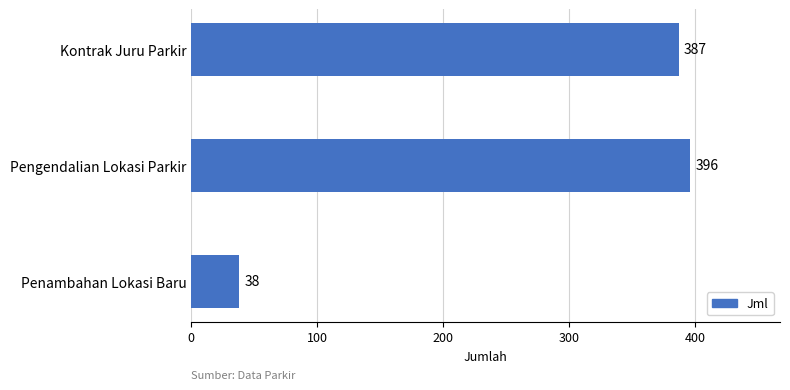

Reading bottom to top, list all the values displayed in this chart.

Penambahan Lokasi Baru=38	Pengendalian Lokasi Parkir=396	Kontrak Juru Parkir=387